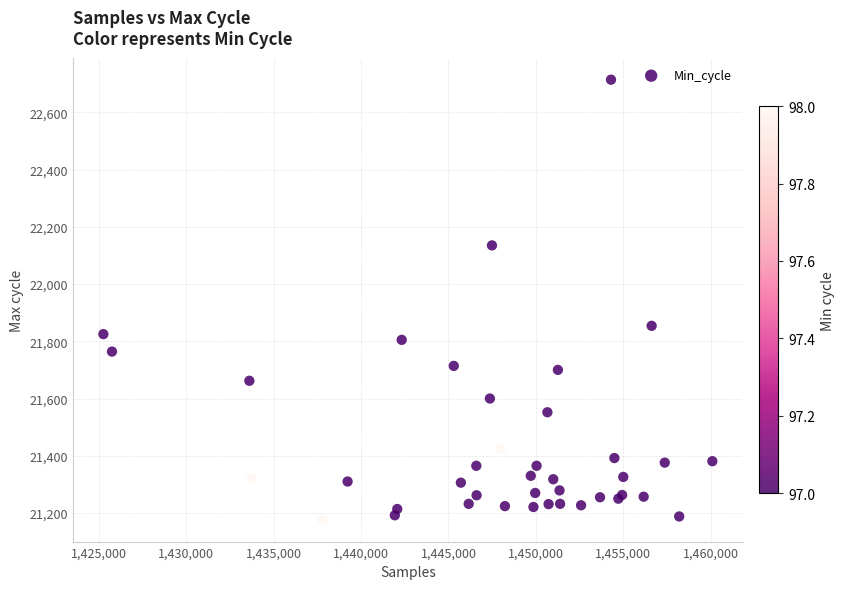

What Y value in the scatter plot is closest to 21945?

21854